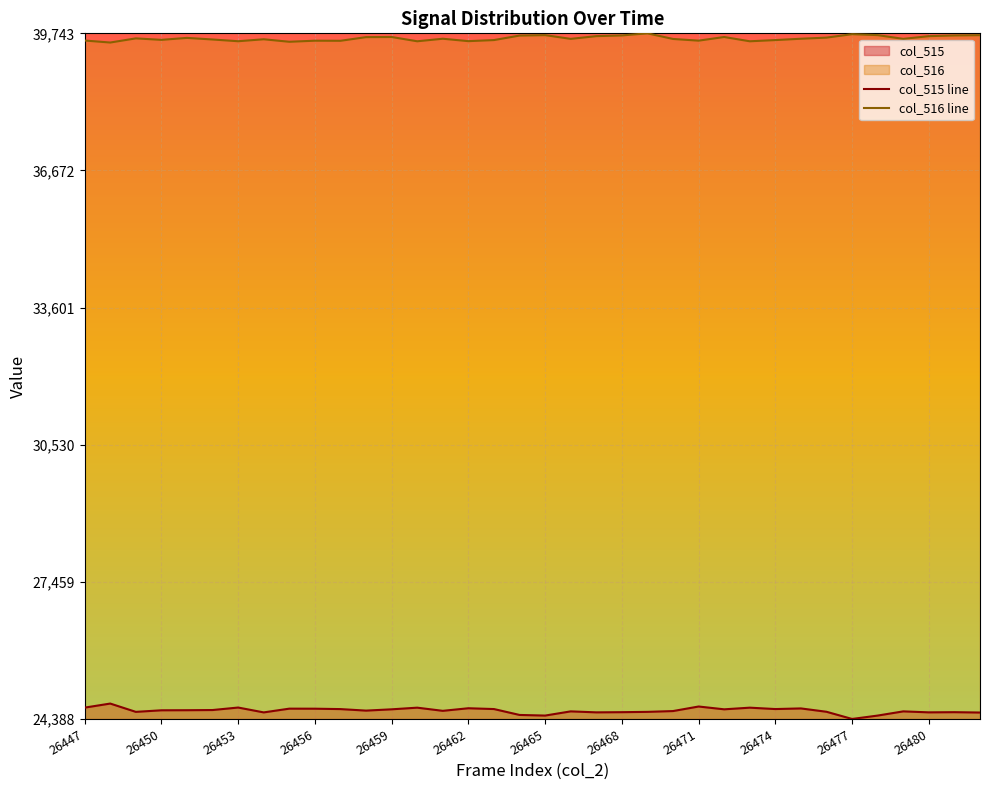

Is the value of col_516 line at 26468 greater than the value of col_515 line at 26468?

Yes